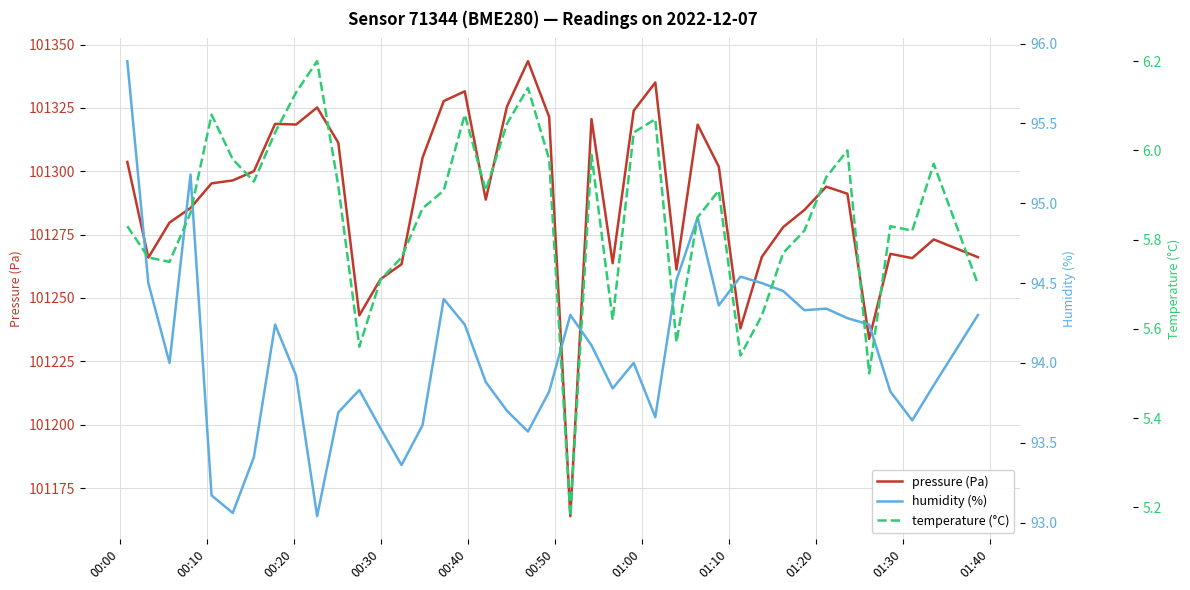

True or false: temperature (°C) and humidity (%) cross at least once.

False